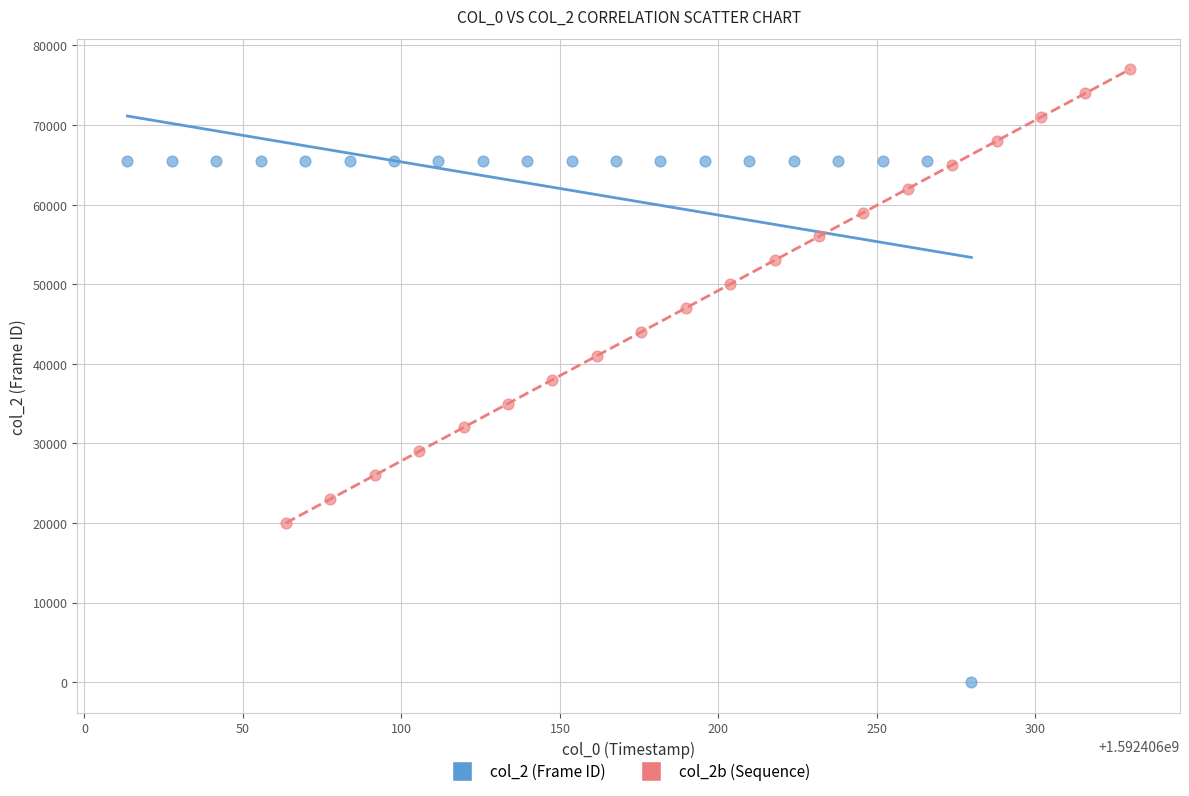

Which series reaches the maximum Y coordinate?

col_2b (Sequence)